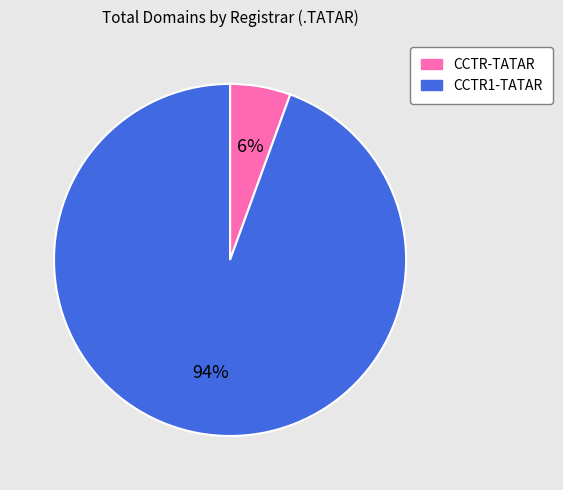

Combined, do CCTR-TATAR and CCTR1-TATAR account for over 50%?

Yes